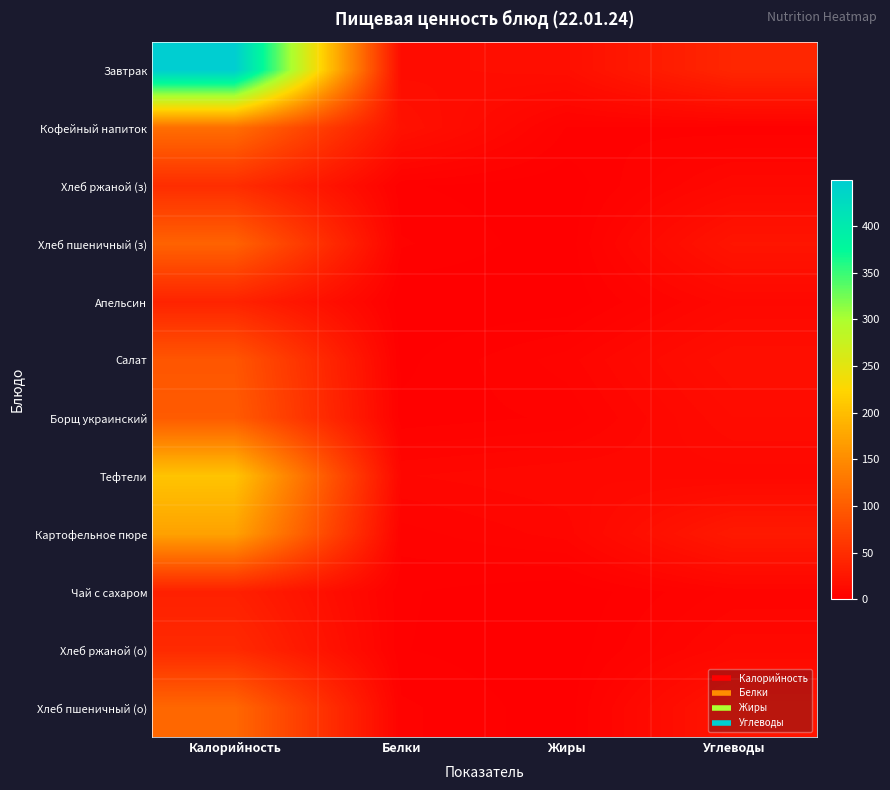

What is the total value across all series at Калорийность?

1528.7